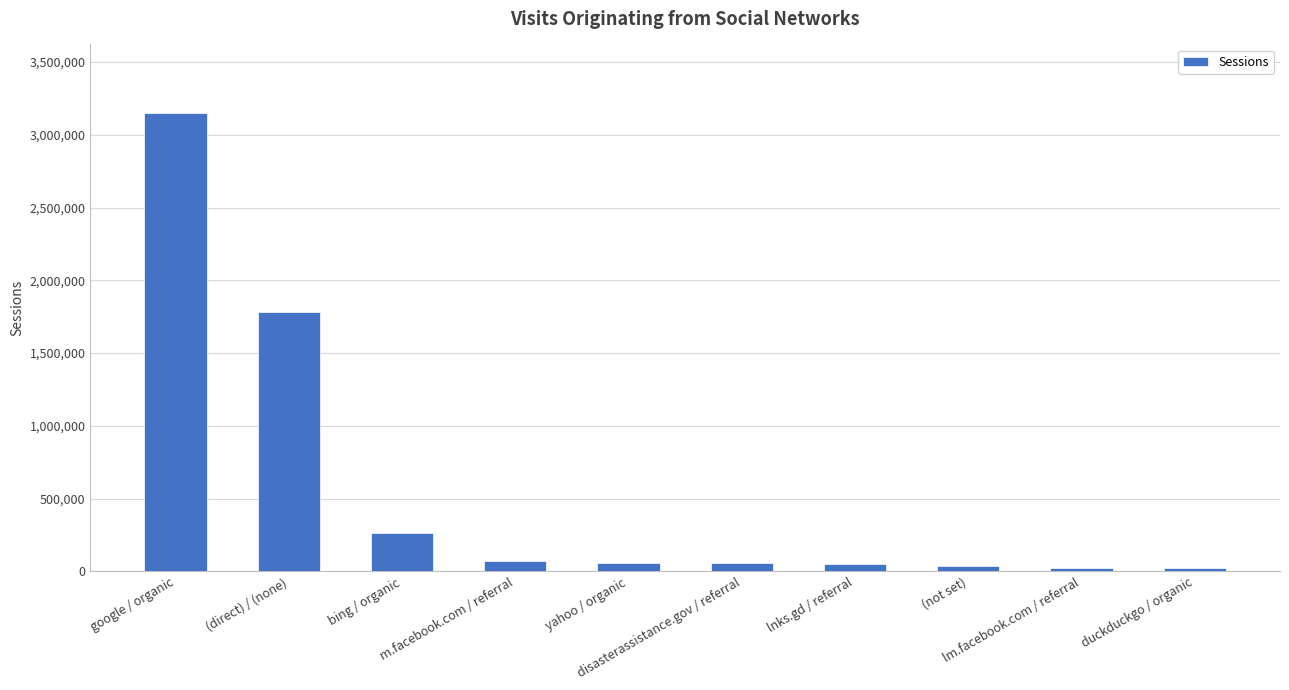

How many data points does each series have?

10